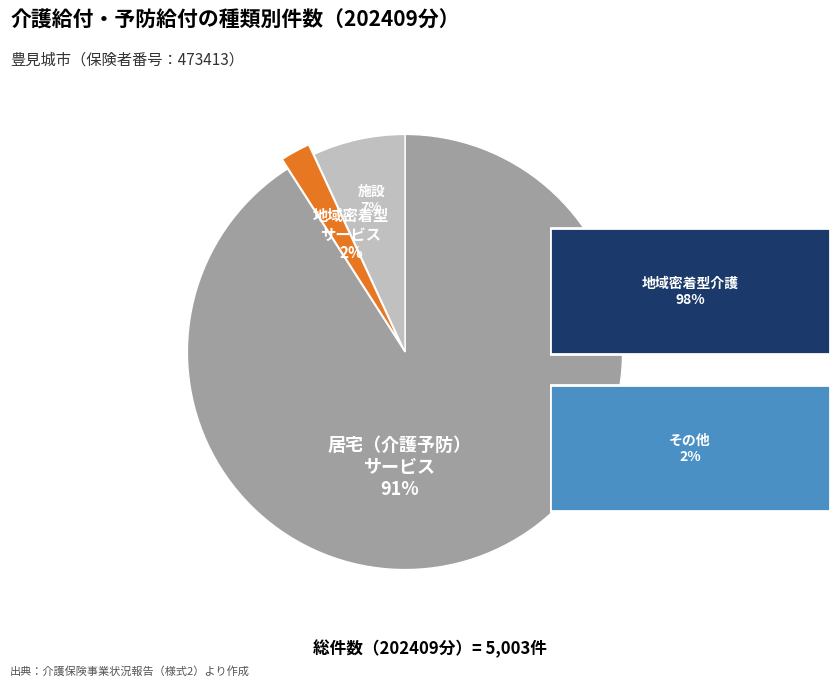

Is it true that 施設サービス is 1% of the pie?

False